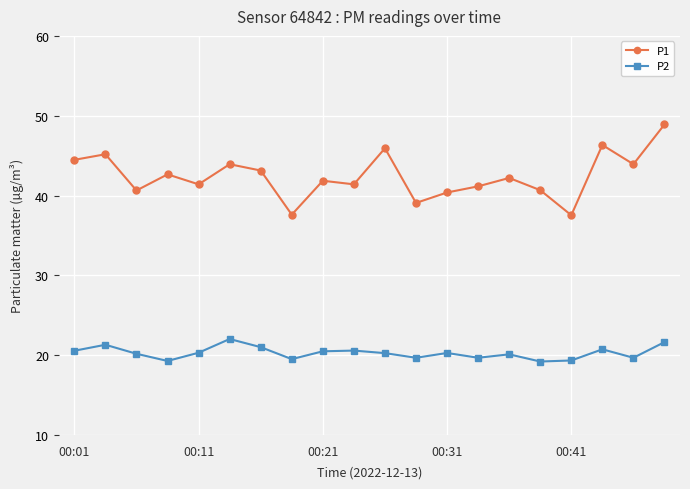

True or false: P1 and P2 intersect in this chart.

False